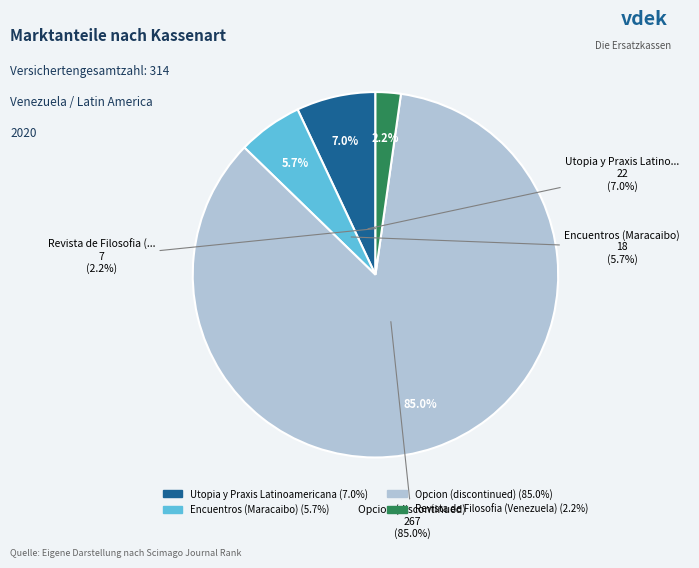

Count the number of slices in the pie.

4